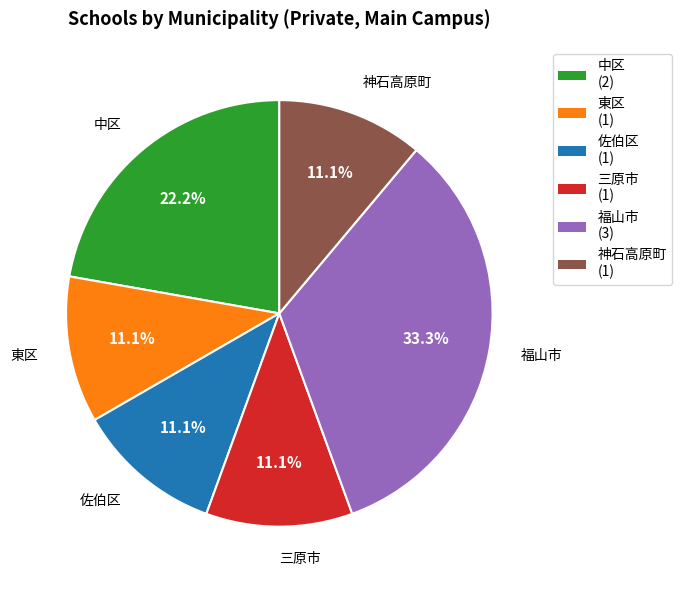

To the nearest percent, what portion does 神石高原町 represent?

11%